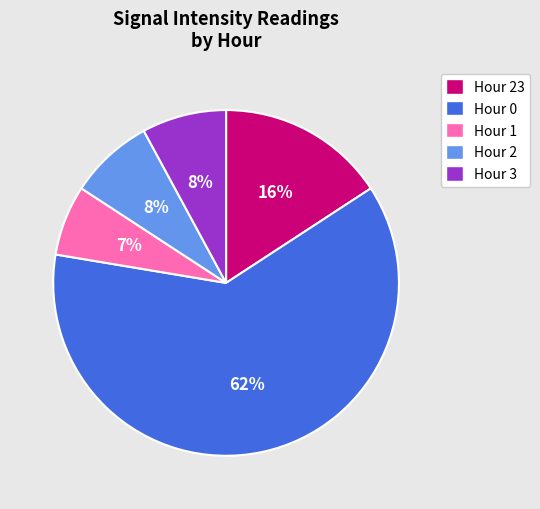

Is Hour 0 the majority of the pie?

Yes